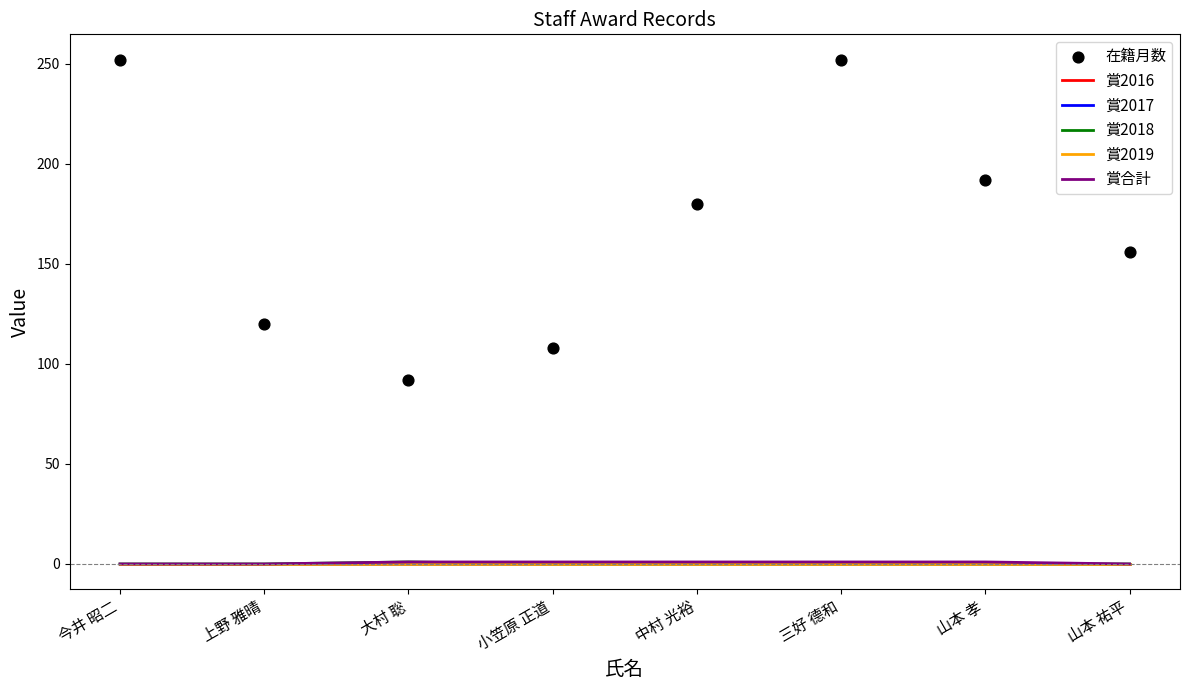

What is the total value across all series at 上野 雅晴?

120